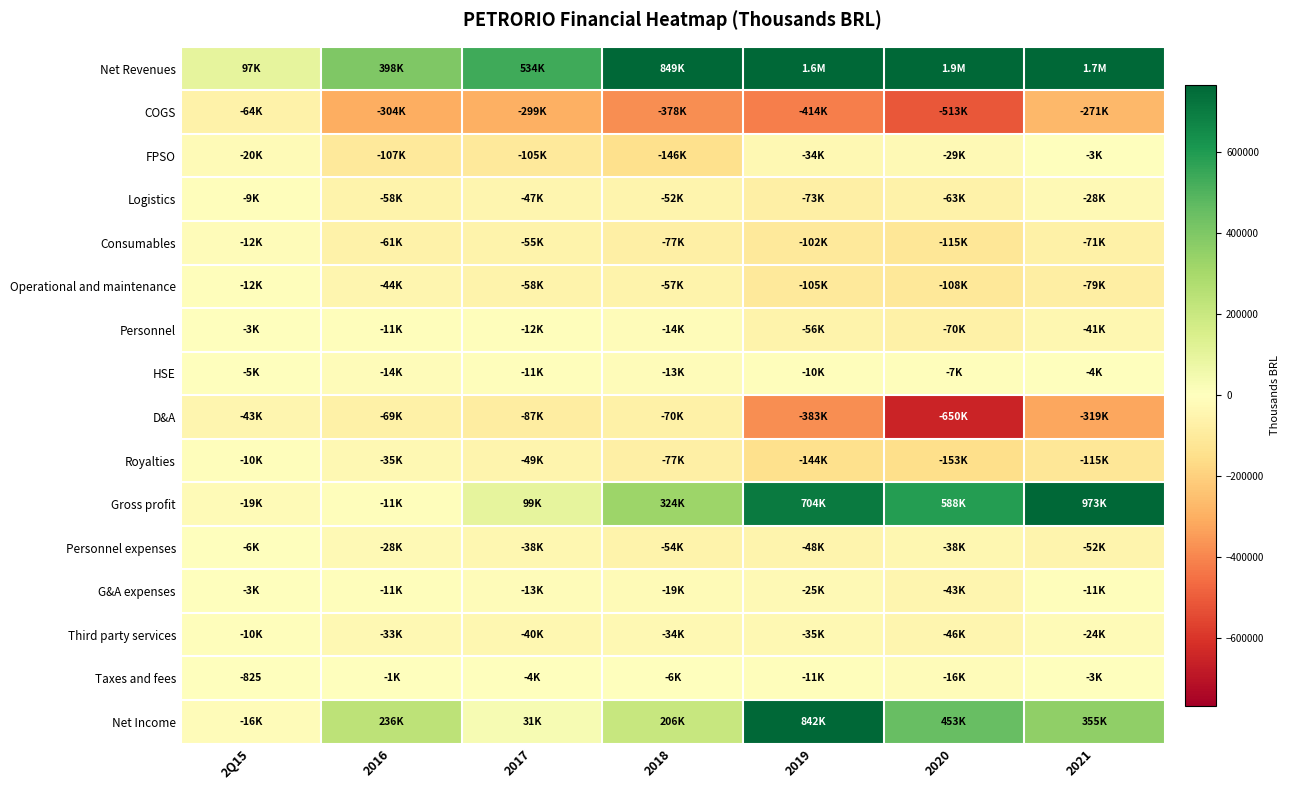

Rank the categories by Consumables value from lowest to highest.

2020, 2019, 2018, 2021, 2016, 2017, 2Q15